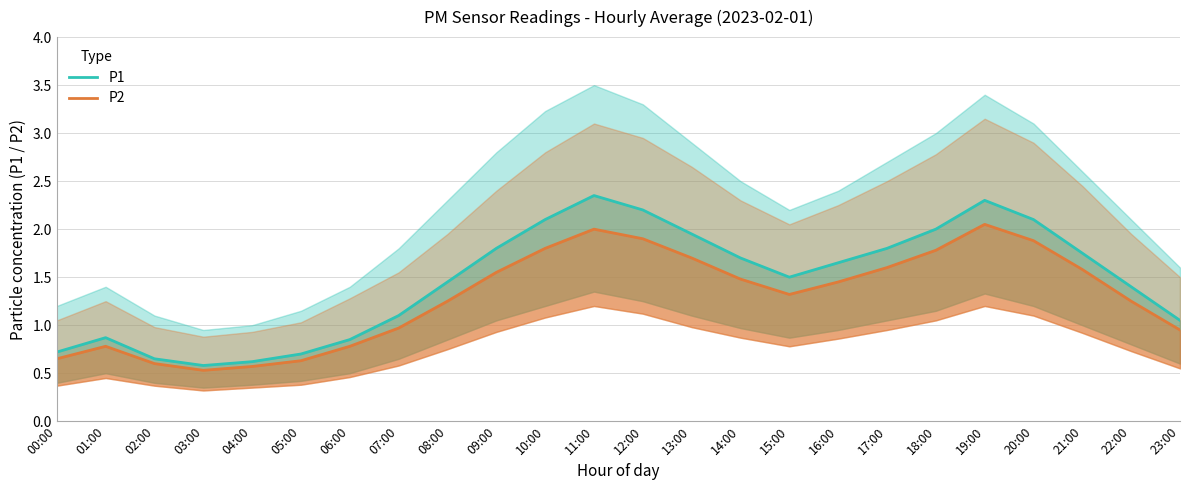

True or false: P2 and P1 intersect in this chart.

False